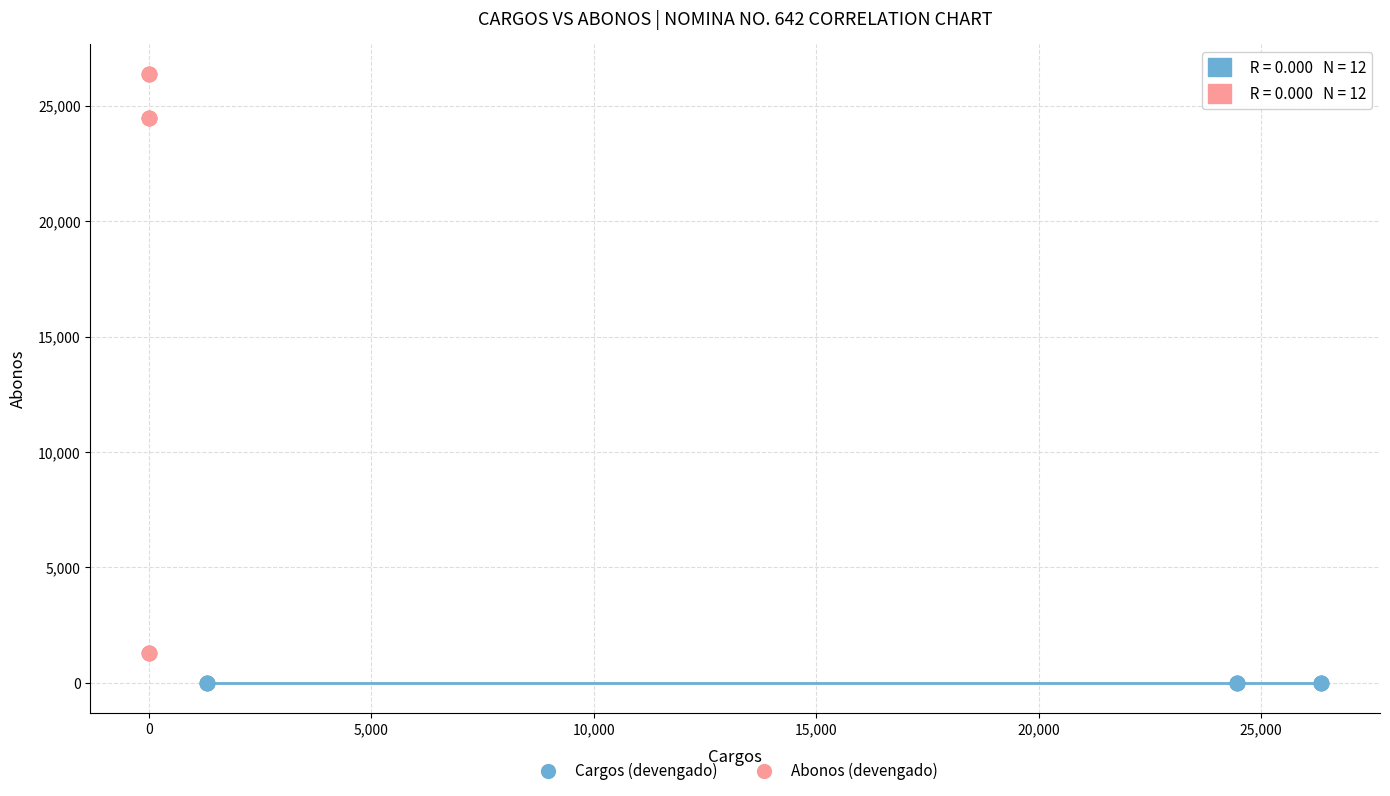

Which series contains the highest Y value?

Abonos (devengado)